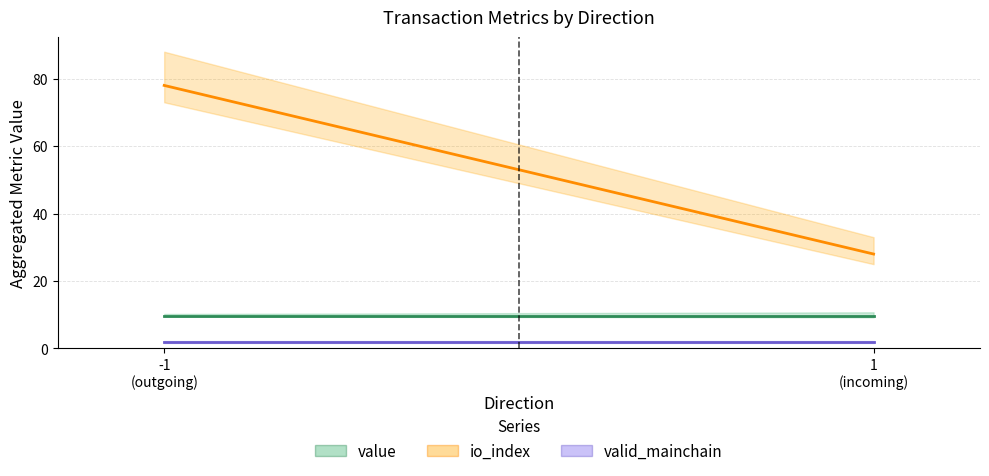

What is the sum of all value values?

19.5